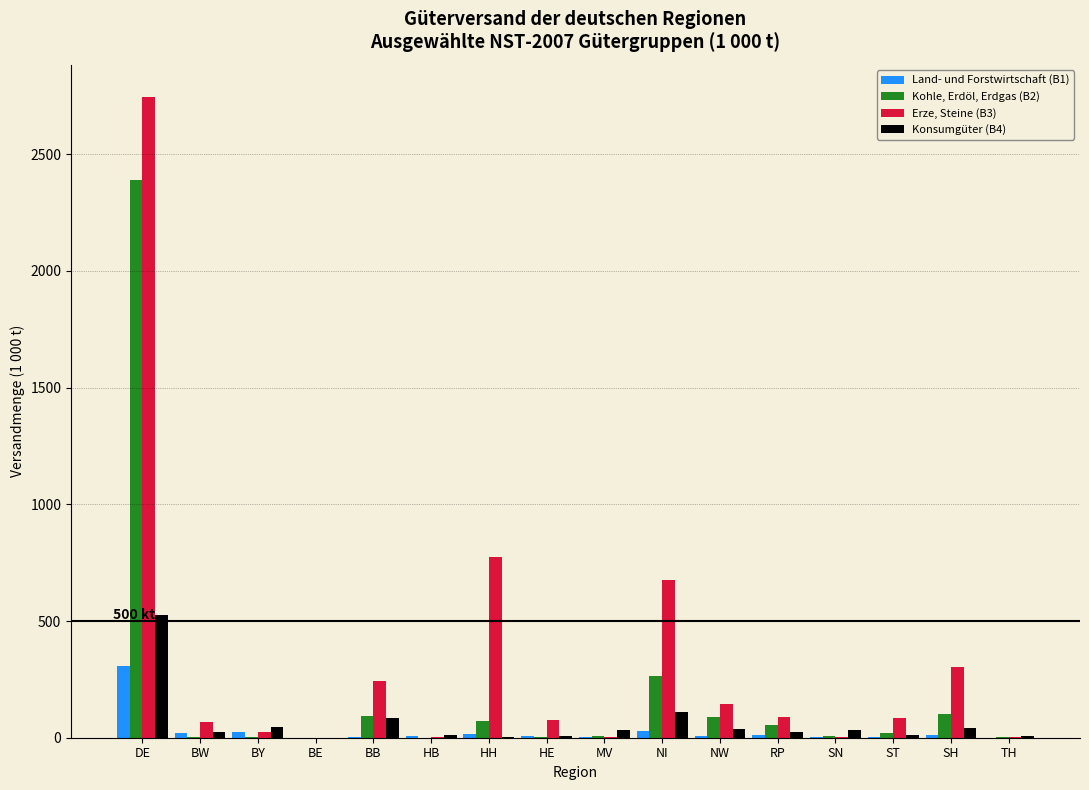

The value of Kohle, Erdöl, Erdgas (B2) at NW is 88.4. True or false?

True